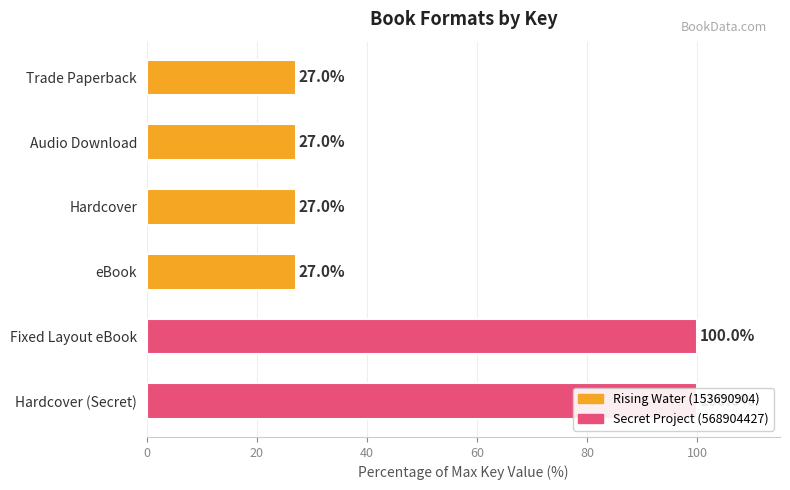

What is the sum of all values?

308.1